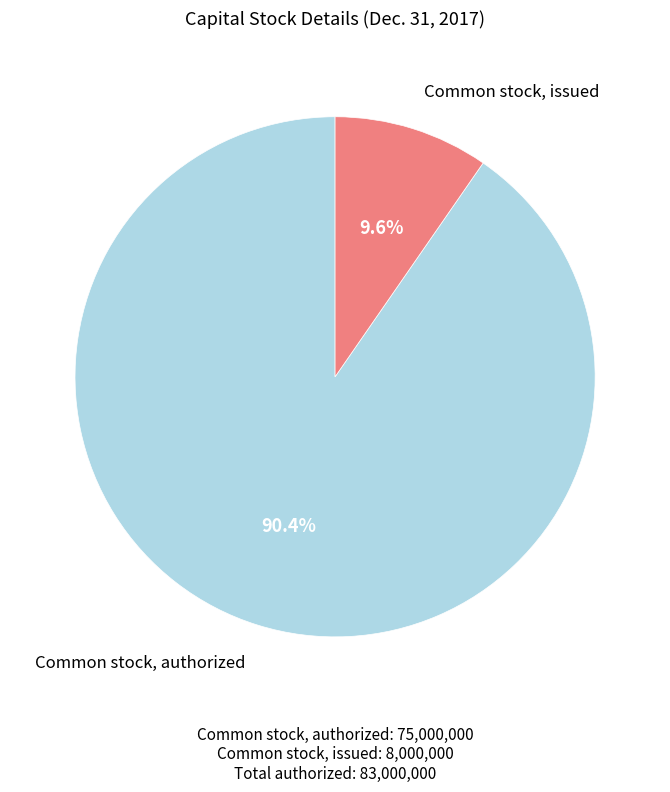

Is there any slice that represents more than half of the pie?

Yes